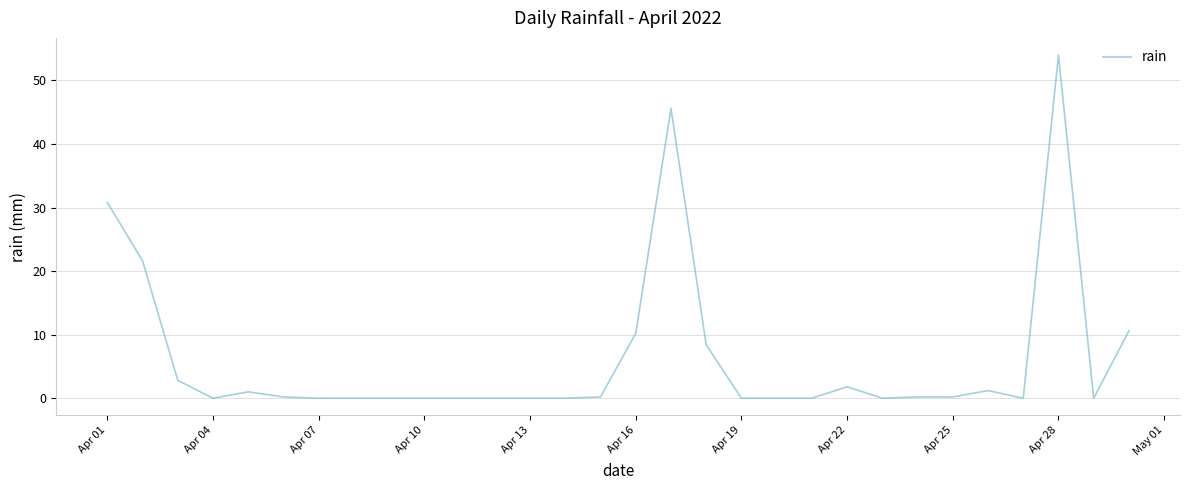

What is the maximum value shown in the chart?

54.0